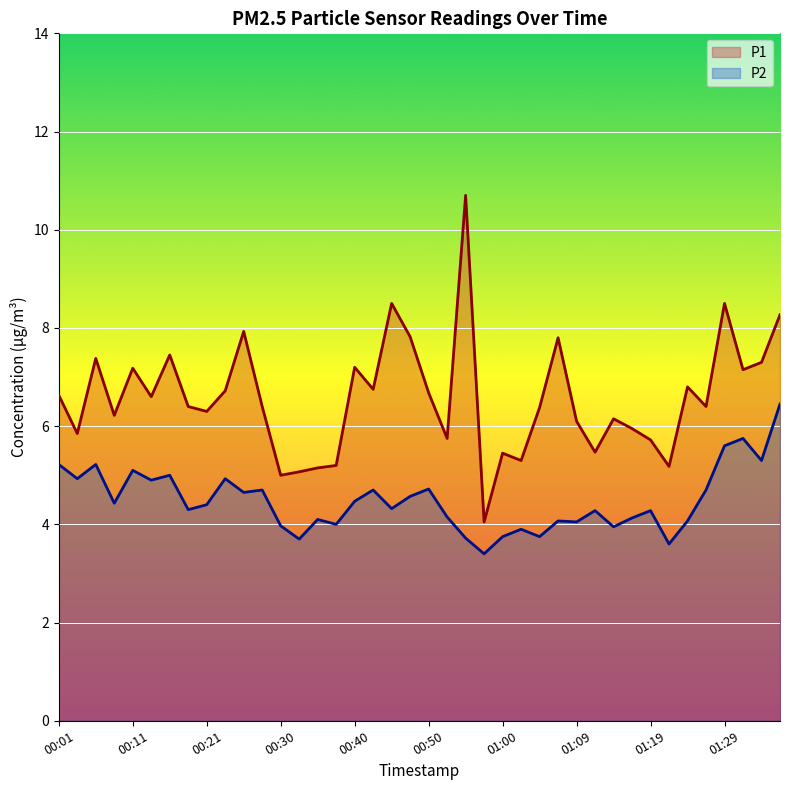

What is the difference between the maximum and minimum values in the P2 series?

3.1